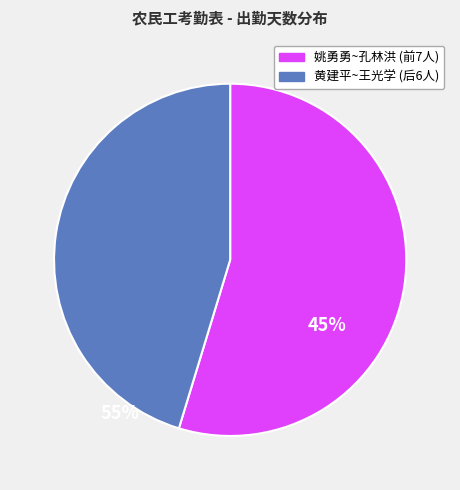

Is there any slice that represents more than half of the pie?

Yes